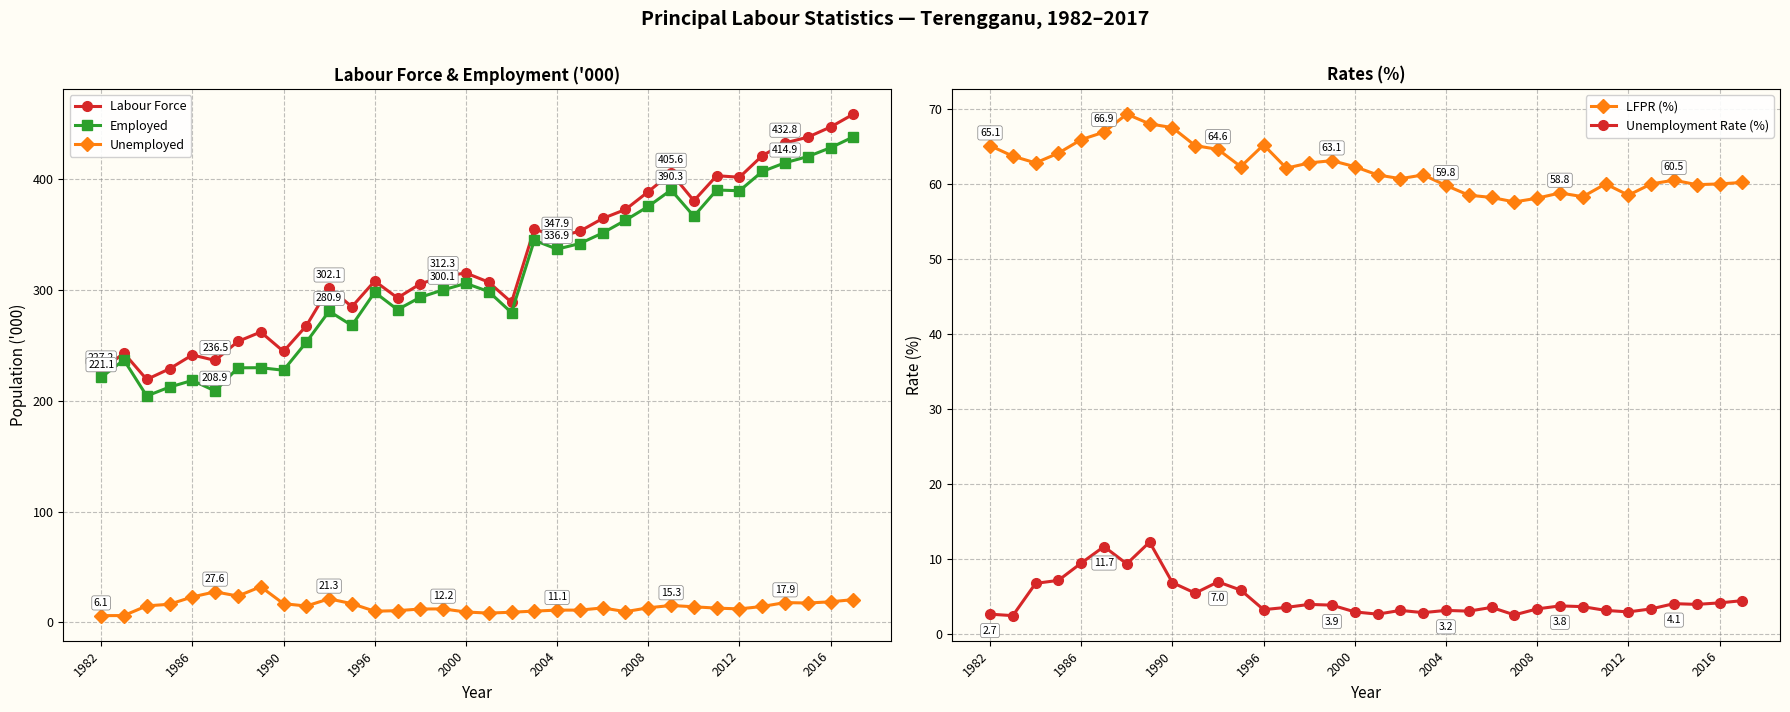

Is it true that Labour Force equals 458.8 at 33?

True